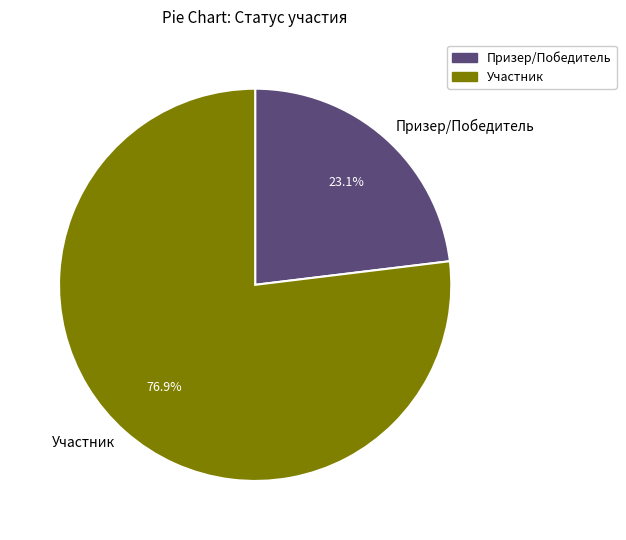

Does Участник account for over 50% of the chart?

Yes